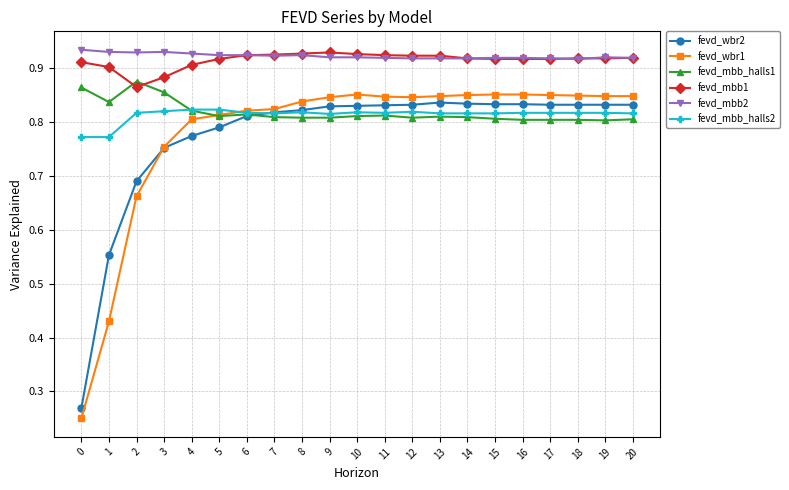

What is the total value across all series at 6?

5.1